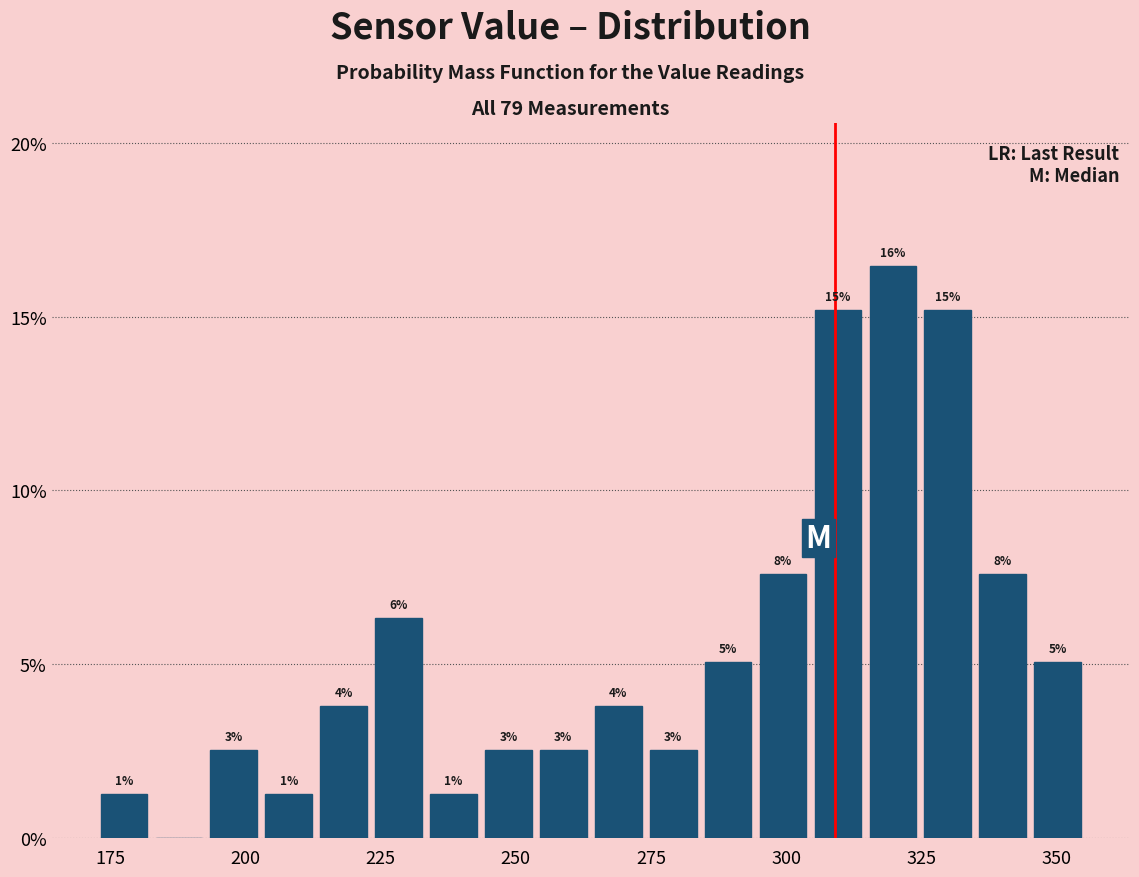

Around what value on the x-axis is the tallest bar? Give the approximate position of its centre, as read against the axis.

320